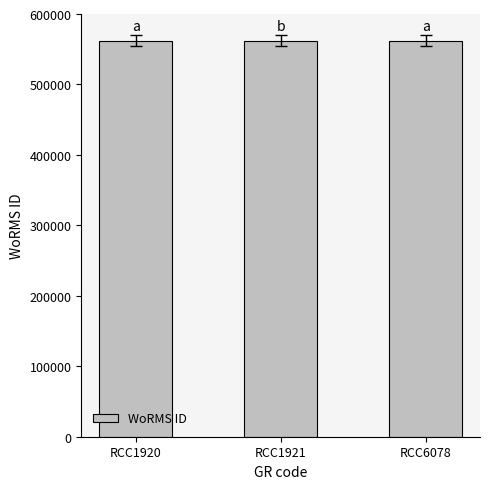

What is the change in value from RCC1921 to RCC6078?

+1